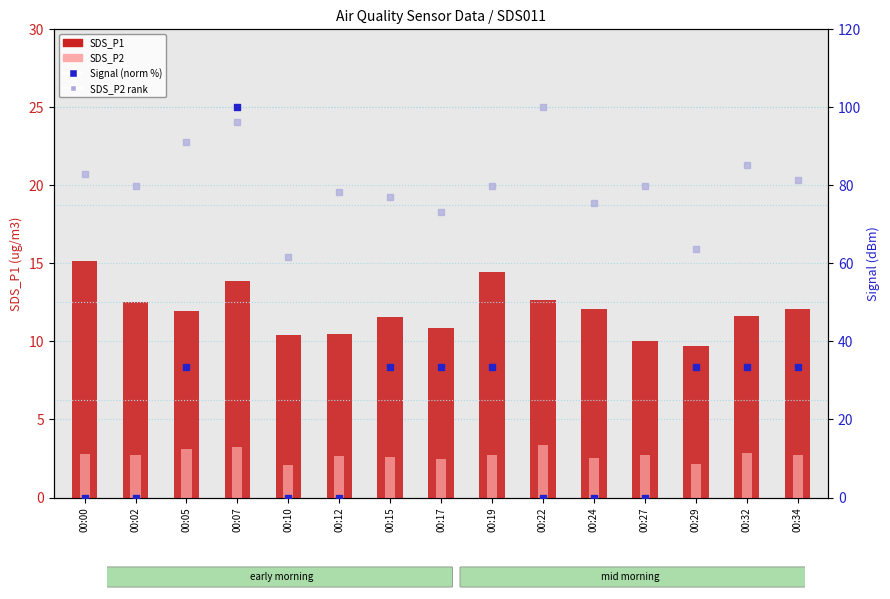

Which series has the largest total across all categories?

SDS_P2 rank